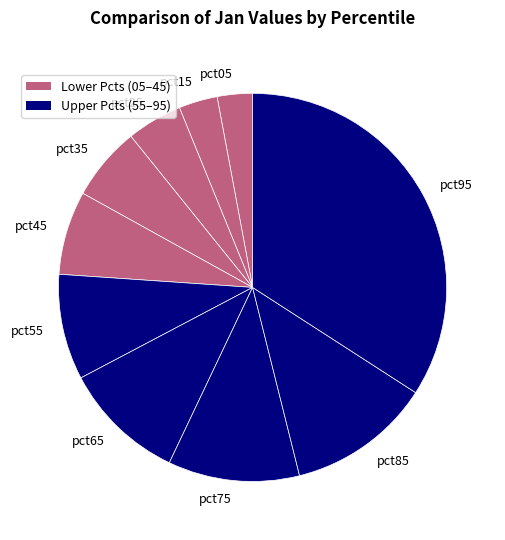

Which slice is the largest?

pct95